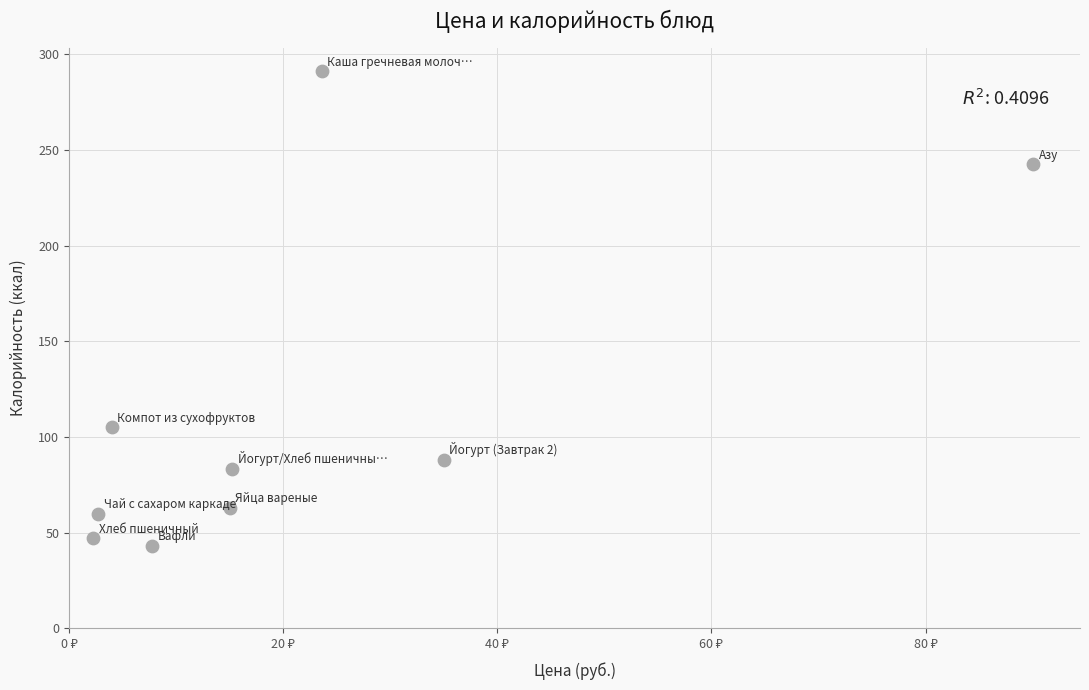

What is the average X value?

21.7